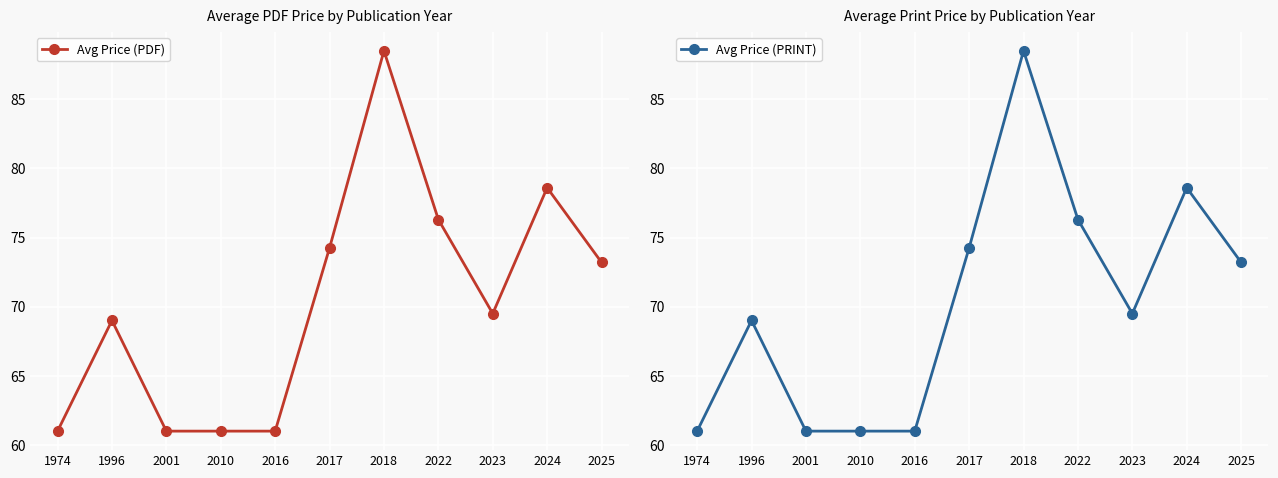

Is it true that Avg Price (PRINT) equals 33.8 at 2024?

False